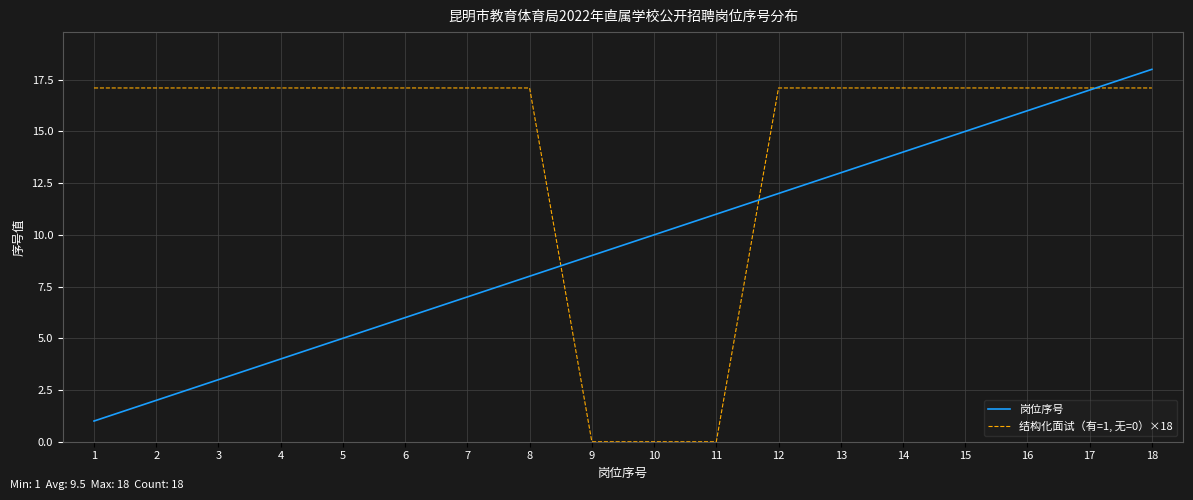

Where do 结构化面试（有=1, 无=0）×18 and 岗位序号 first cross each other?

8 and 9